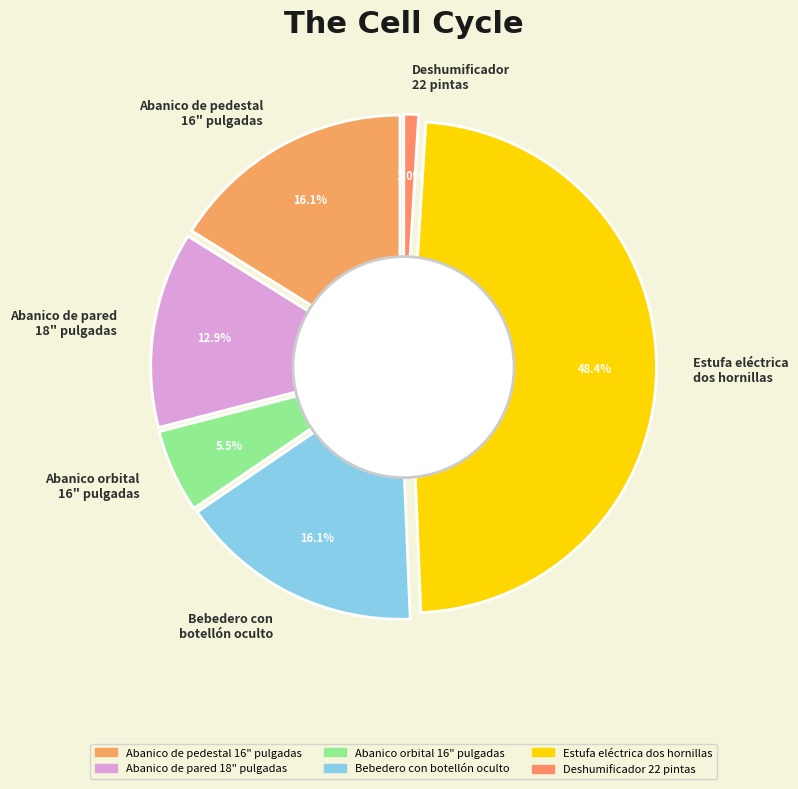

What percentage do Estufa eléctrica
dos hornillas and Abanico de pedestal
16" pulgadas together represent?

64.5%